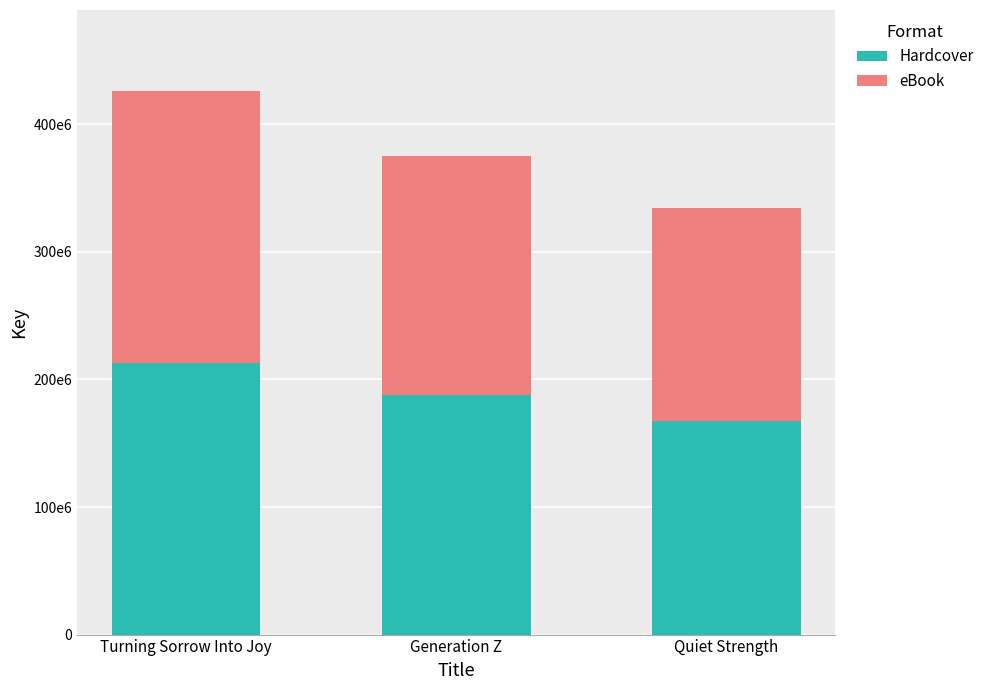

What are all the series names shown in the legend?

Hardcover, eBook